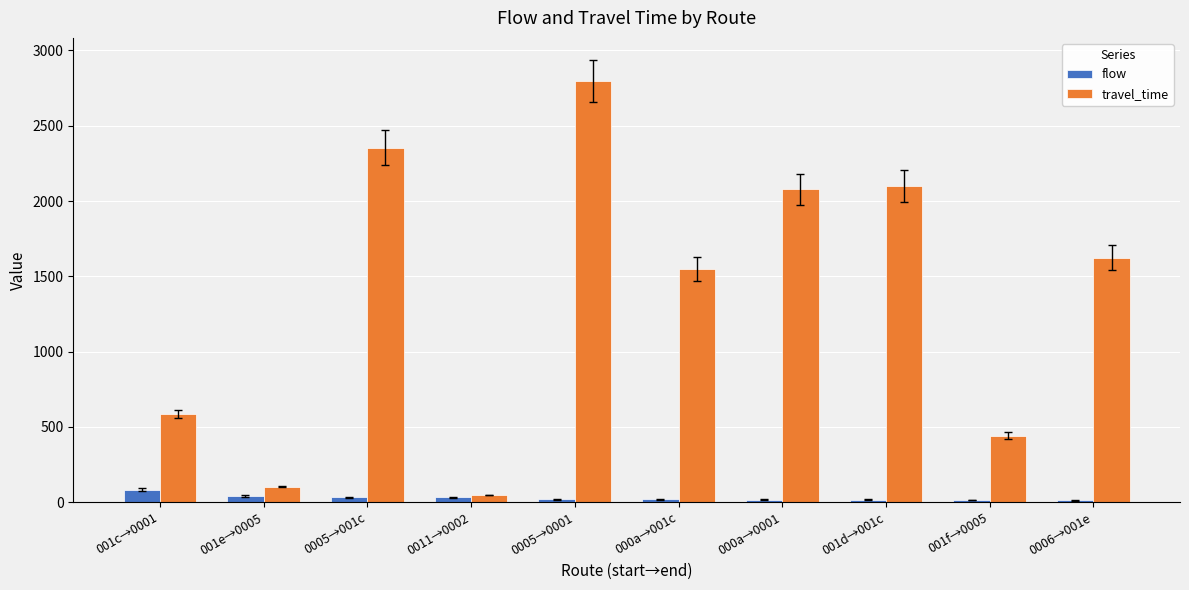

Rank the series by their maximum value, from highest to lowest.

travel_time, flow